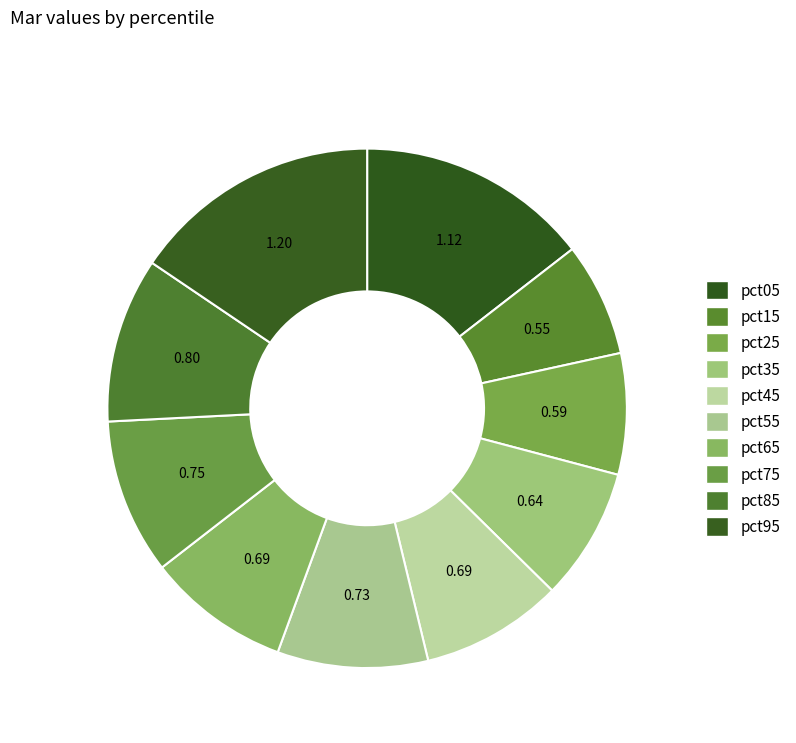

Rank the categories by value from highest to lowest.

pct95, pct05, pct85, pct75, pct55, pct65, pct45, pct35, pct25, pct15